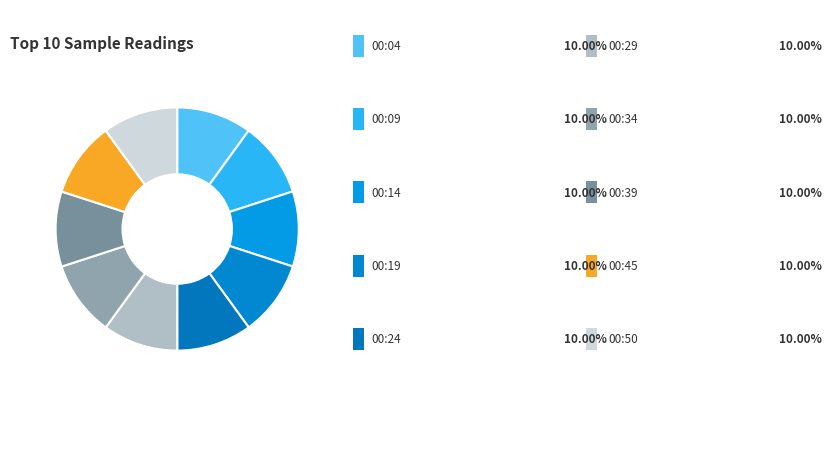

How many segments does this pie chart have?

10